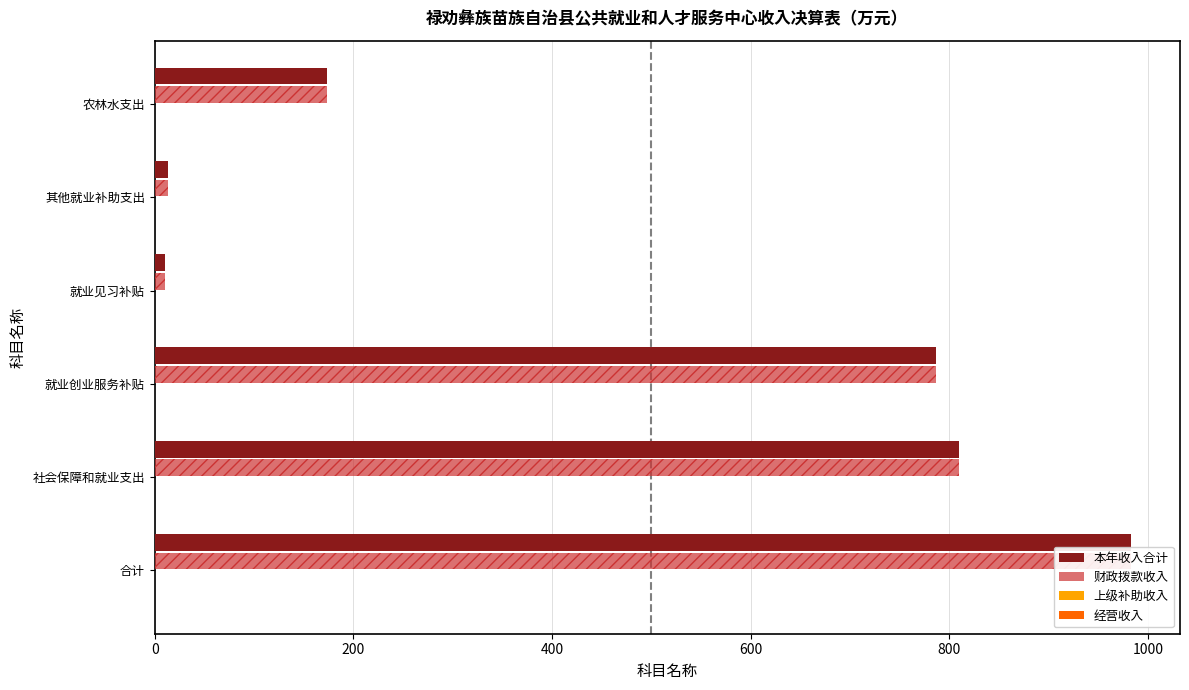

What is the minimum value shown in the chart?

0.2